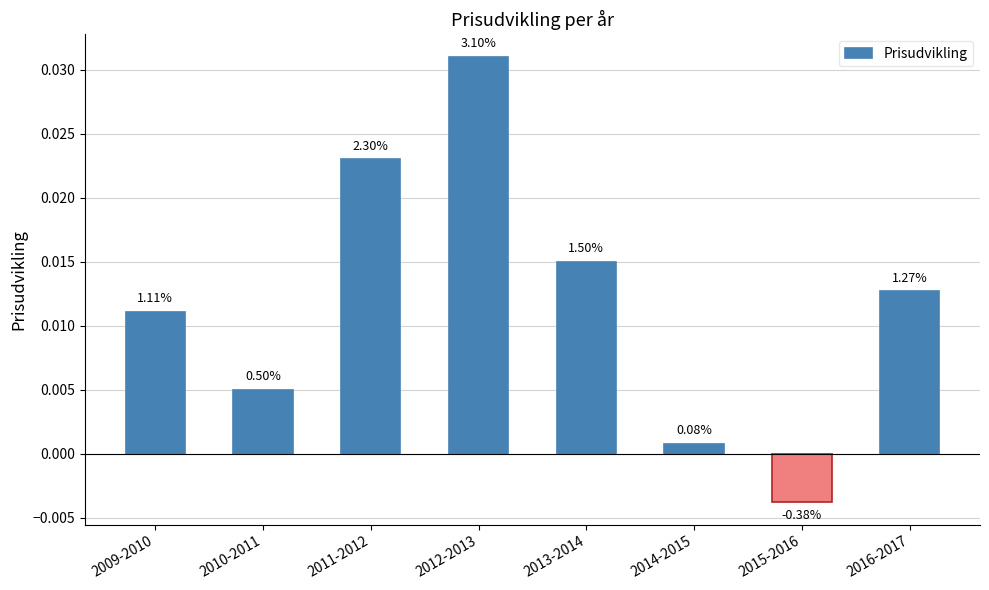

How many bars are there in total?

8